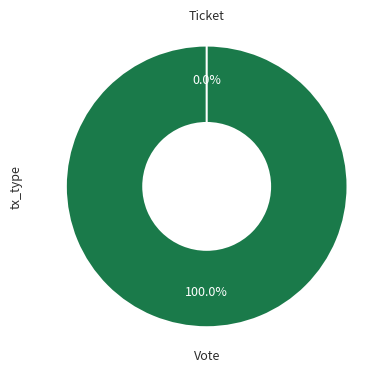

To the nearest percent, what is the difference between the largest and smallest slice percentages?

100%